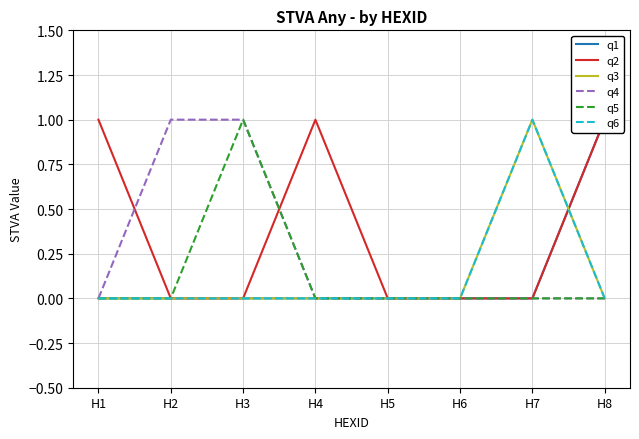

Which series has the widest spread of values?

q1